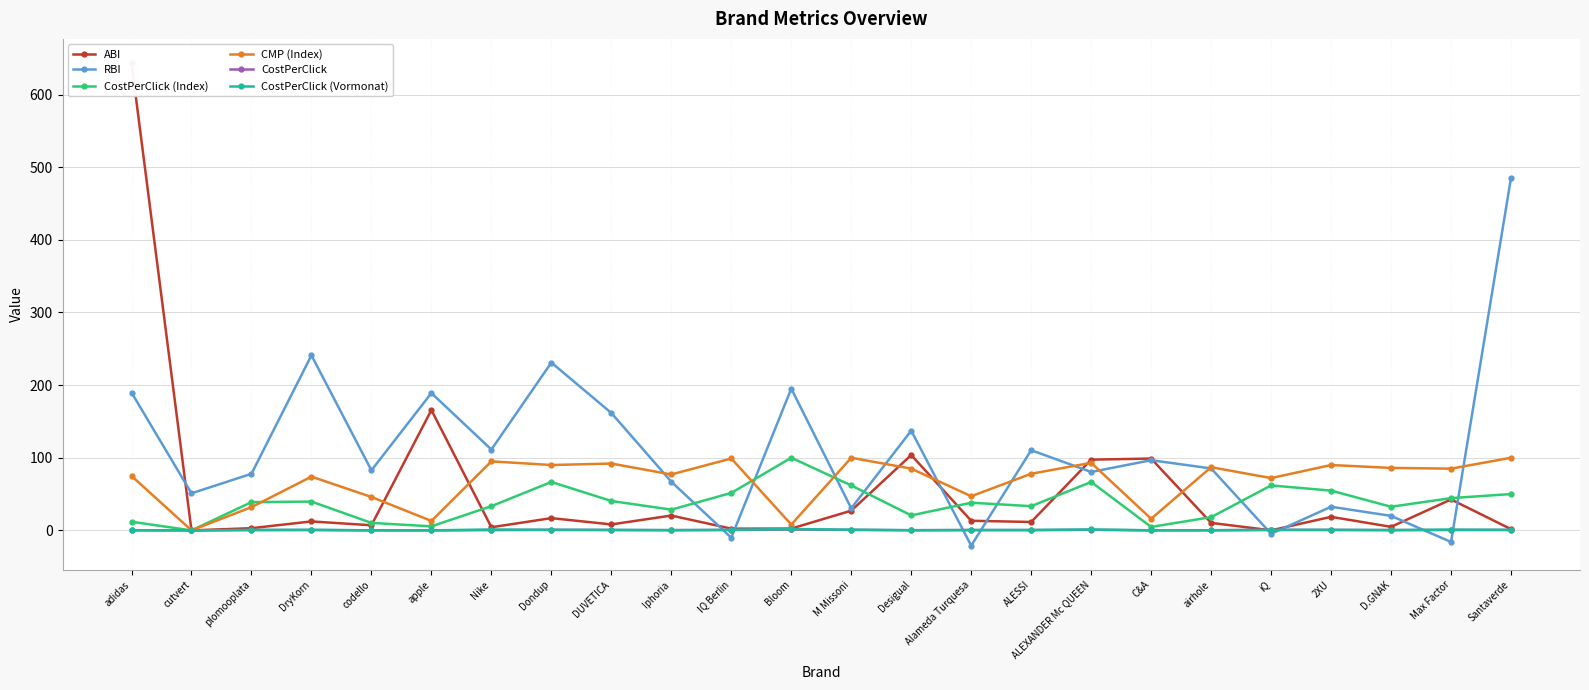

At which label does CostPerClick (Index) reach its minimum?

cutvert